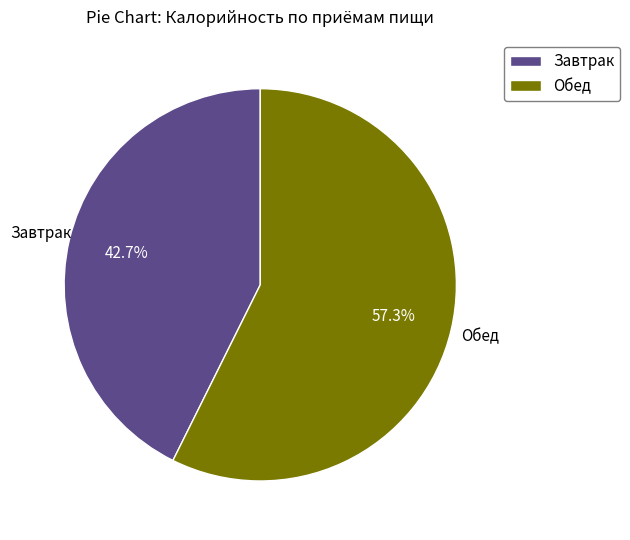

To the nearest percent, what portion does Завтрак represent?

43%